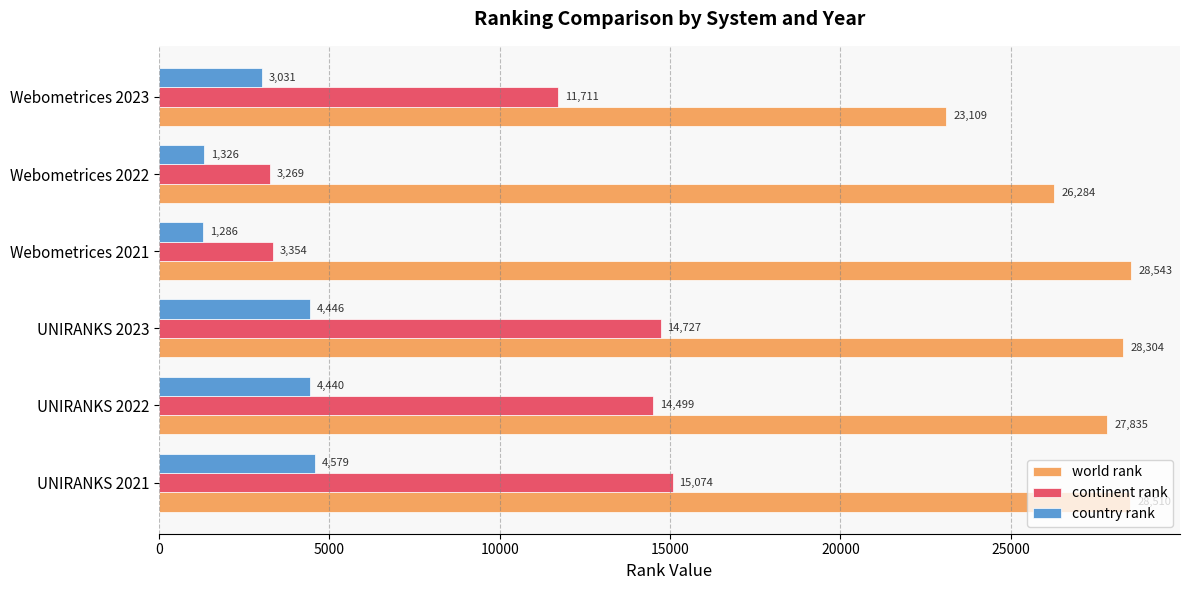

At which label is world rank closest to 25826?

Webometrices 2022